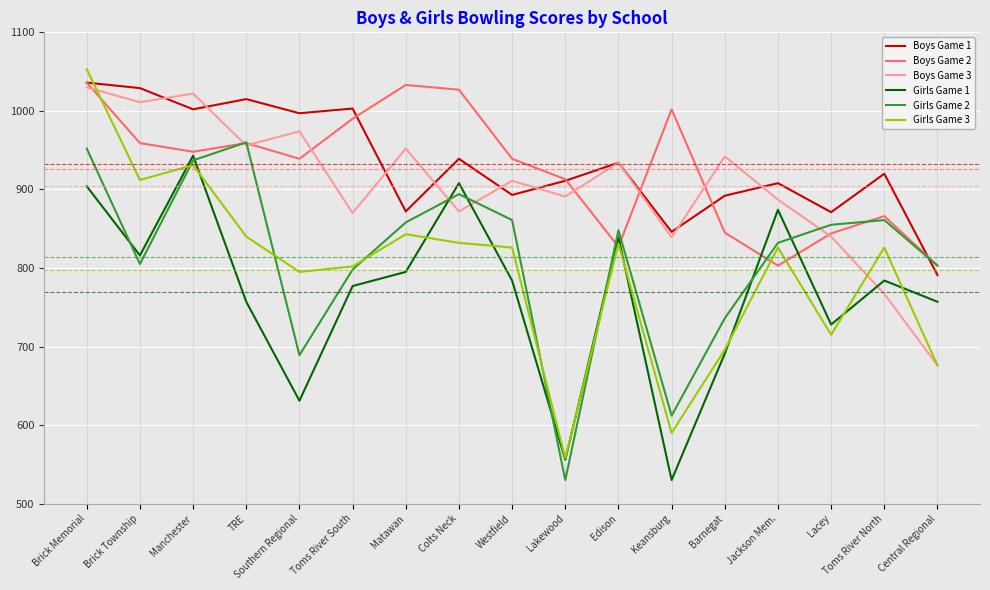

Count the number of data series in this chart.

6